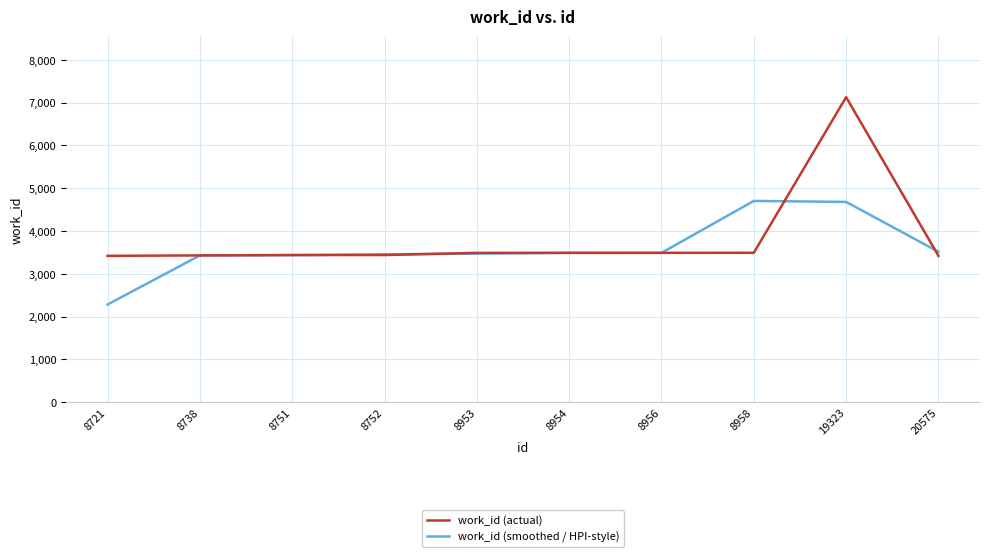

What value does the work_id (actual) series have at 8721?

3420.0